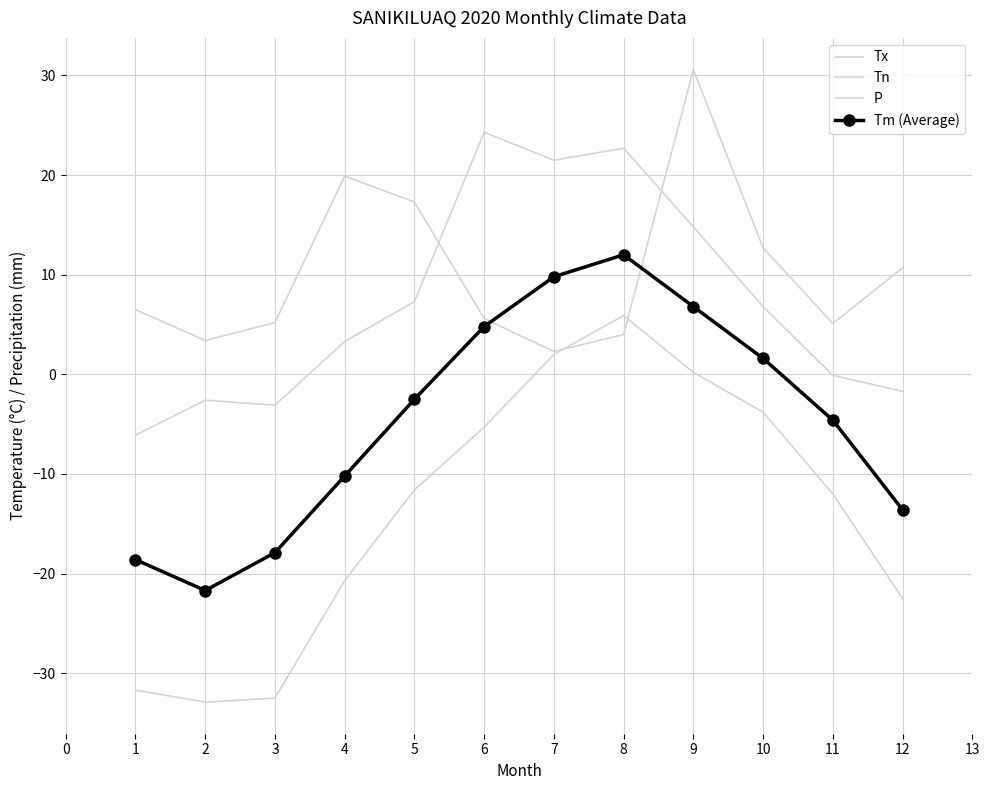

What are all the series names shown in the legend?

Tx, Tn, P, Tm (Average)